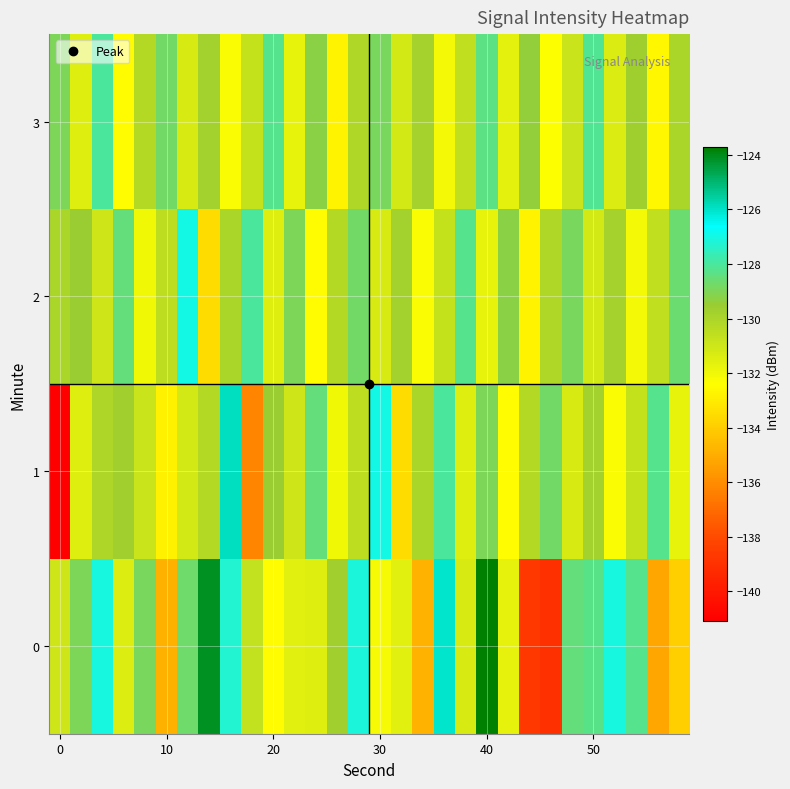

Reading left to right, what are all the values shown in this chart?

0: -131.0	-129.0	-127.1	-131.4	-128.9	-134.9	-128.7	-124.1	-127.3	-130.6	-132.5	-131.6	-131.5	-129.7	-127.1	-132.2	-131.6	-134.8	-126.1	-131.3	-123.7	-131.7	-138.7	-139.0	-128.5	-128.3	-127.1	-128.2	-135.2	-133.9
1: -141.1	-131.5	-130.0	-129.7	-130.8	-132.8	-131.2	-130.3	-125.9	-136.2	-129.5	-131.0	-128.5	-132.0	-130.5	-127.0	-133.5	-130.0	-128.0	-131.5	-129.0	-132.5	-130.2	-128.8	-131.2	-129.8	-132.2	-130.8	-128.2	-131.8
2: -130.0	-129.5	-131.0	-128.5	-132.0	-130.5	-127.0	-133.5	-130.0	-128.0	-131.5	-129.0	-132.5	-130.2	-128.8	-131.2	-129.8	-132.2	-130.8	-128.2	-131.8	-129.2	-132.8	-130.1	-128.9	-131.1	-129.9	-132.1	-130.6	-128.6
3: -129.0	-131.5	-128.0	-132.5	-130.2	-128.8	-131.2	-129.8	-132.2	-130.8	-128.2	-131.8	-129.2	-132.8	-130.1	-128.9	-131.1	-129.9	-132.1	-130.6	-128.4	-131.6	-129.4	-132.4	-130.9	-128.1	-131.4	-129.6	-132.6	-130.0